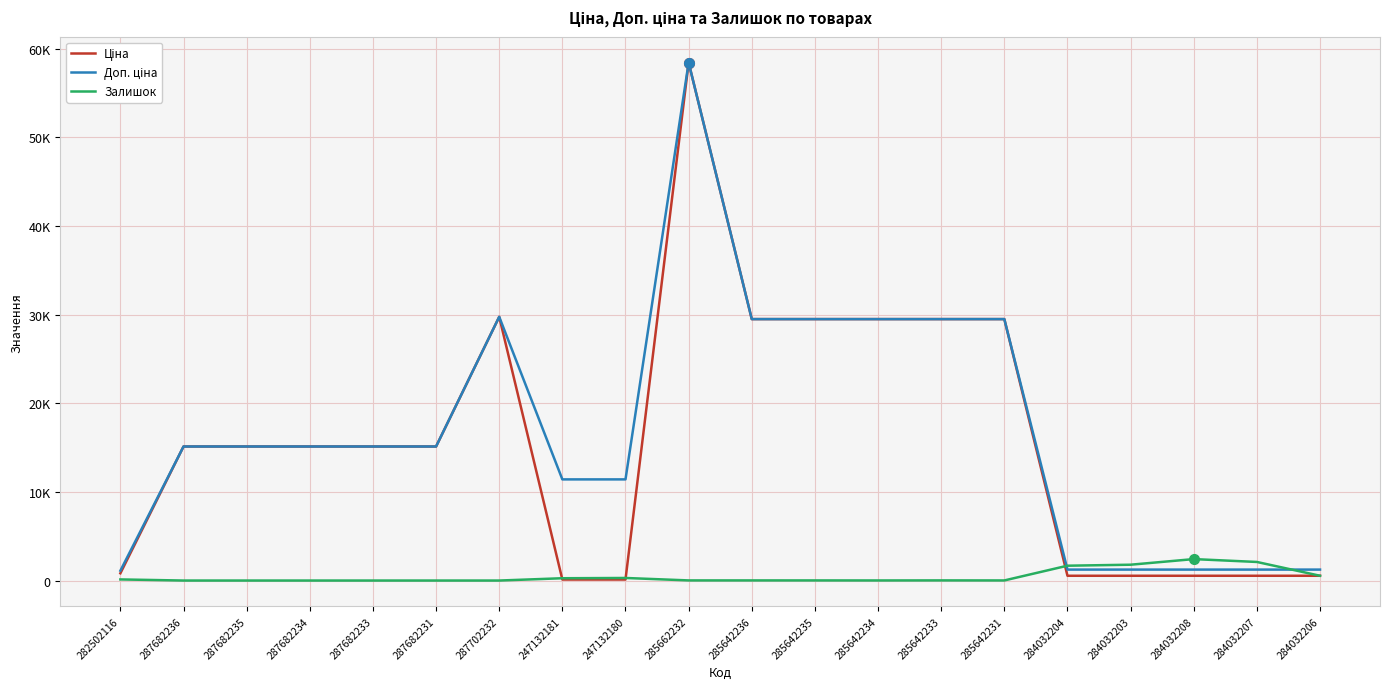

Between which two adjacent categories do Залишок and Доп. ціна first intersect?

285642231 and 284032204